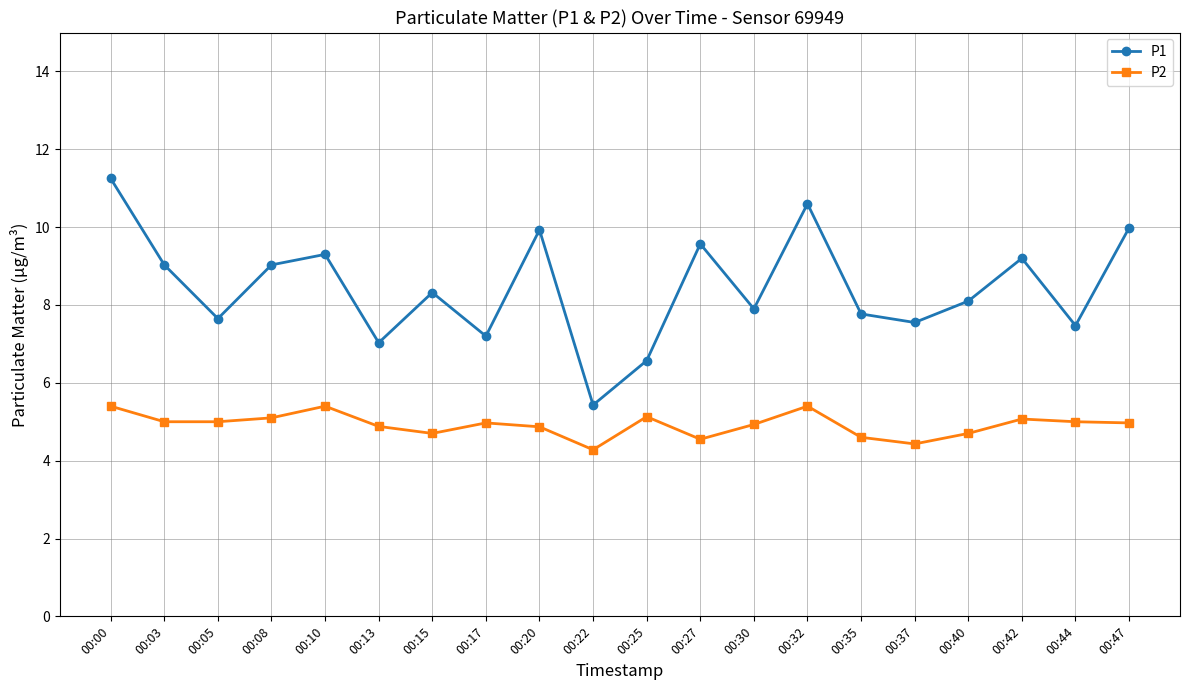

At which category does P1 reach its first local valley?

00:05